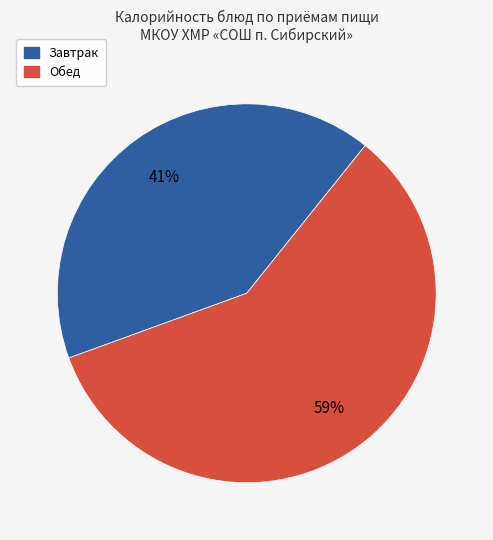

What percentage is the Завтрак slice, to the nearest percent?

41%